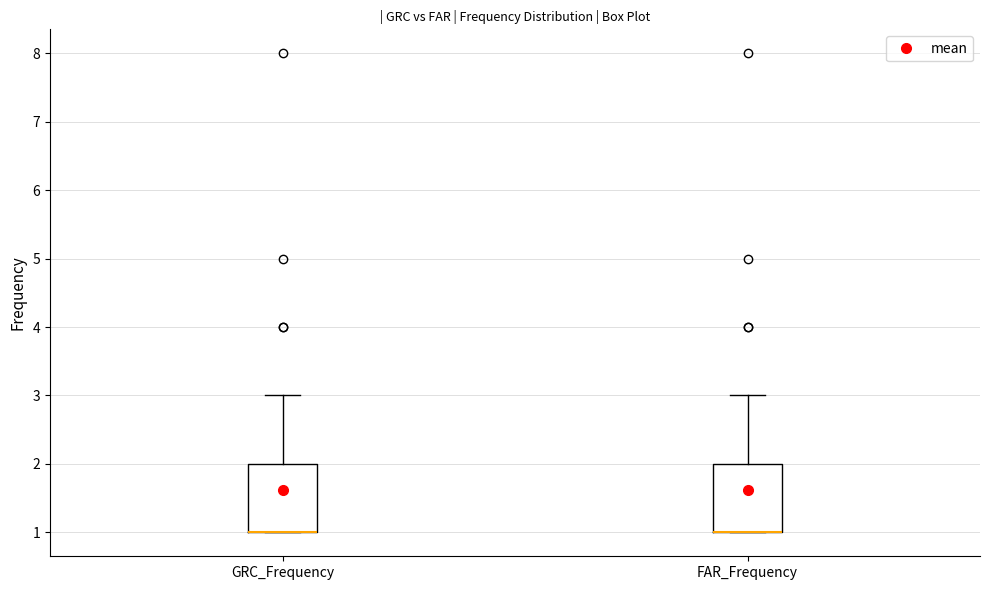

Reading left to right, read every box against the y-axis: the position of its median line, the range the box covers, and the ends of its whiskers. The values are not printed on the chart, so give them approximately, as read against the axis.

GRC_Frequency: median 1 (drawn on the box's lower edge), box 1 to 2, whiskers 1 to 3
FAR_Frequency: median 1 (drawn on the box's lower edge), box 1 to 2, whiskers 1 to 3